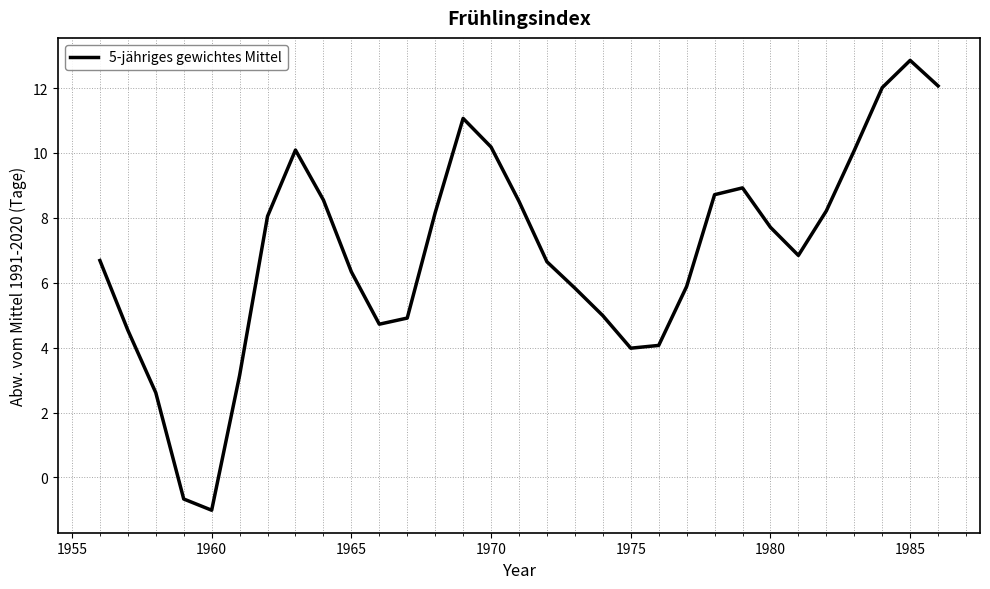

What is the smallest value displayed?

-1.0